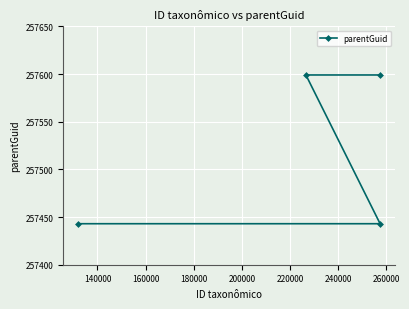

Reading left to right, extract all data points from this chart.

257443	257599	257599	257443